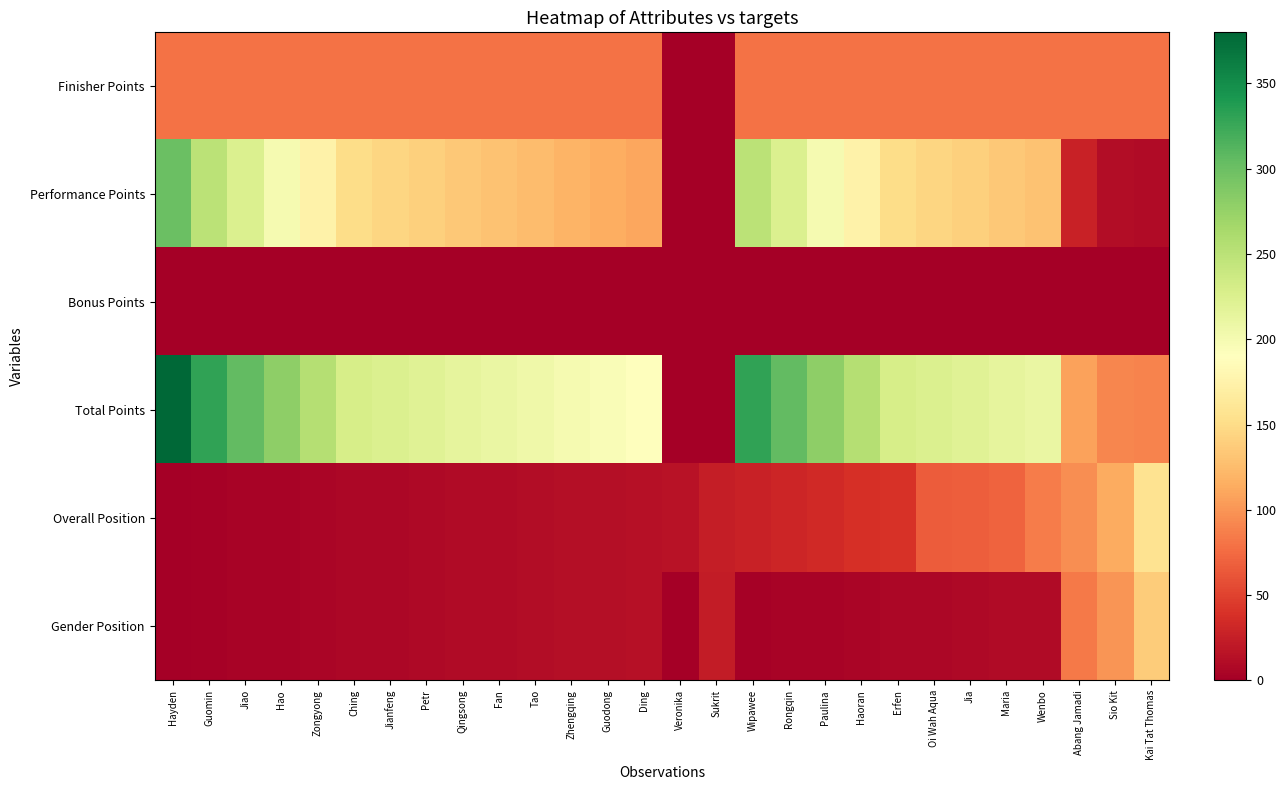

How many data points does each series have?

28